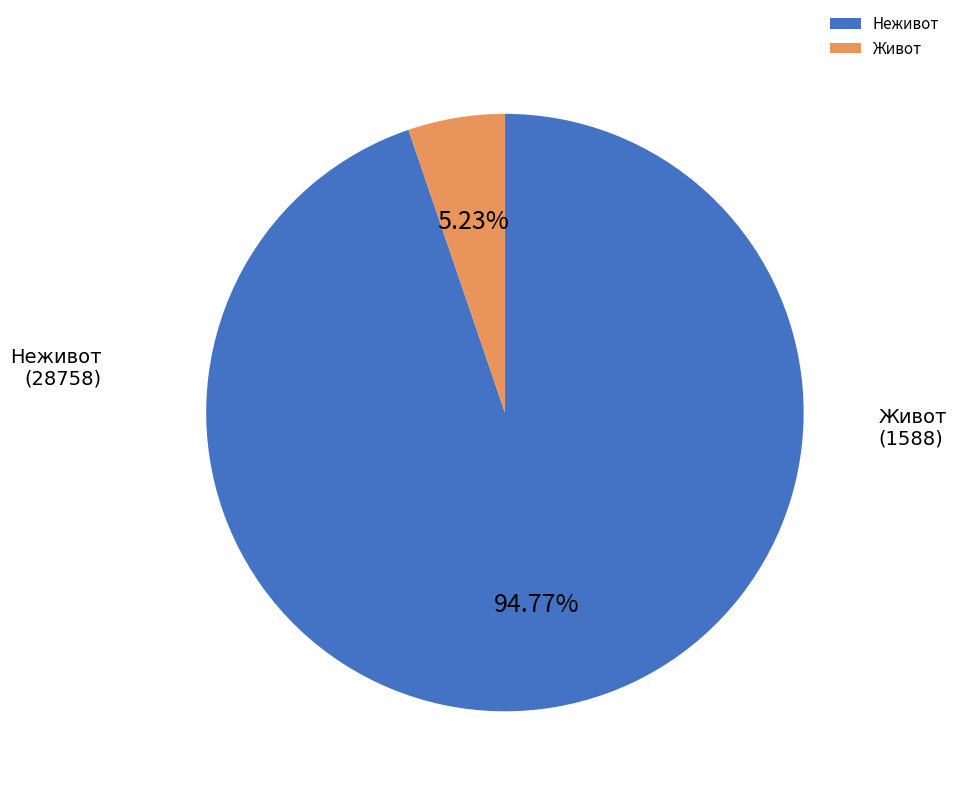

To the nearest percent, what portion does Живот represent?

5%